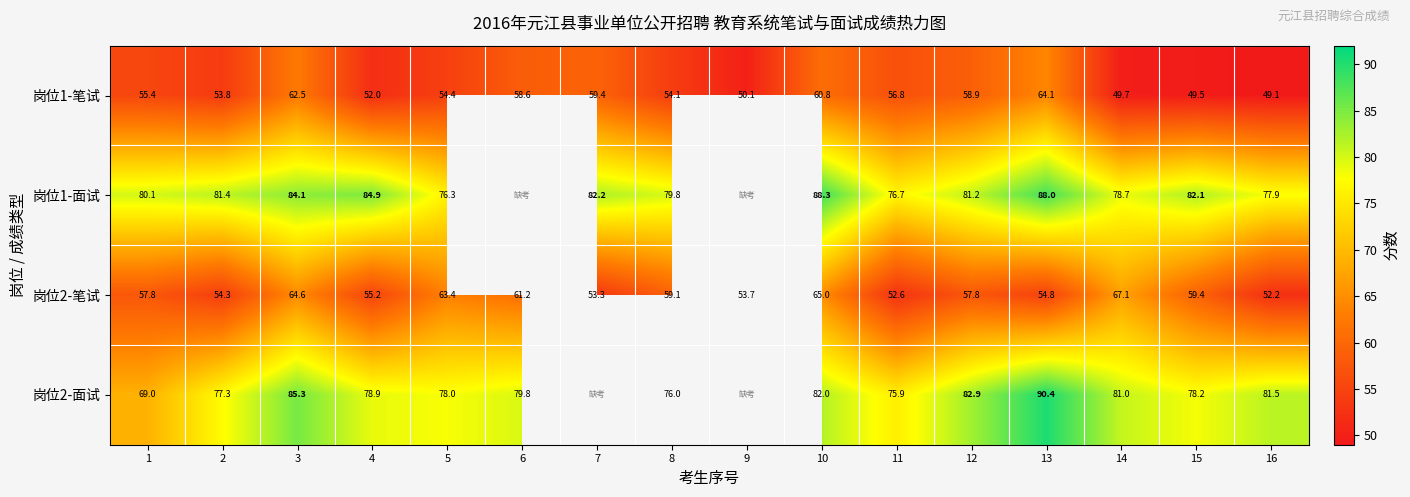

Read the 岗位2-笔试 value at 4.

55.2